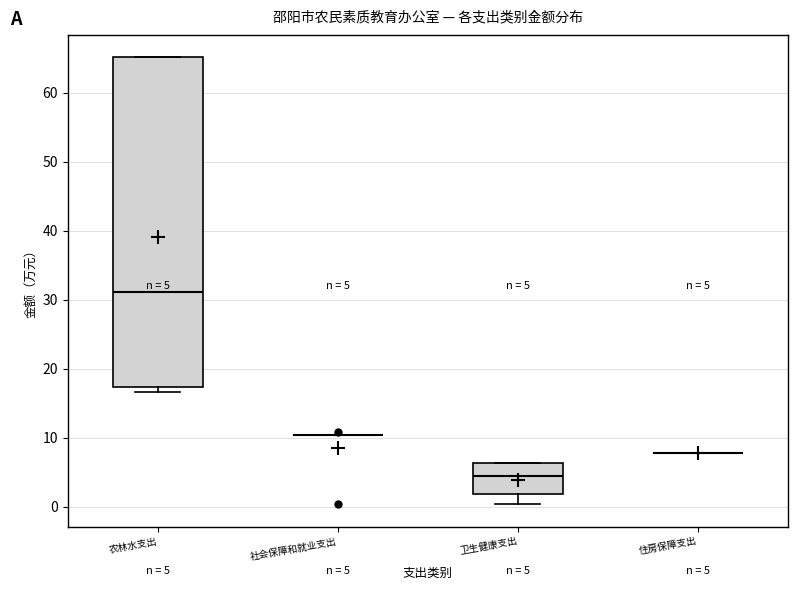

Comparing the boxes themselves (not the whiskers), which one is the tallest?

农林水支出